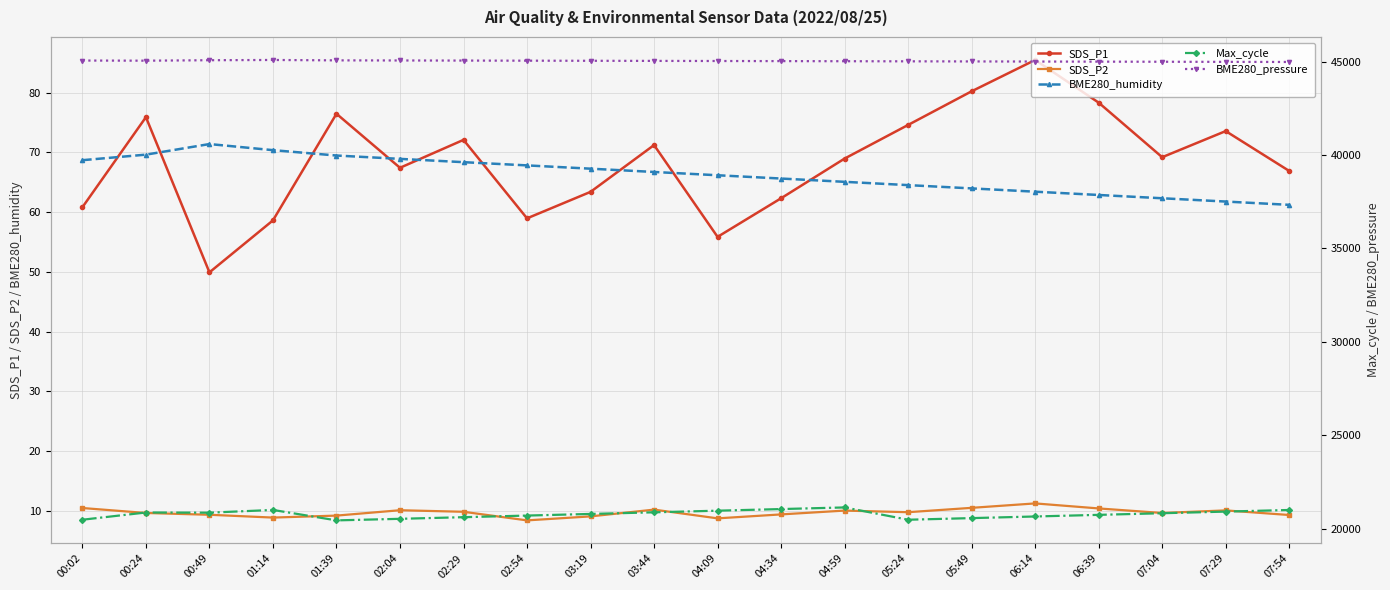

In SDS_P1, how many points are lower than both neighbors (excluding endpoints)?

5